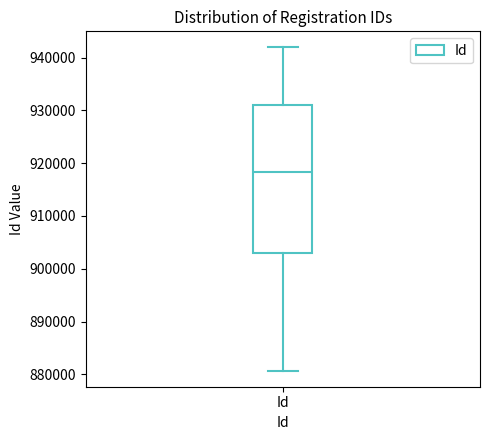

Read this box plot against the y-axis: the position of the median line, the range covered by the box, and the ends of both whiskers. The values are not printed on the chart, so give them approximately, as read against the axis.

median 918000, box 903000 to 931000, whiskers 881000 to 942000